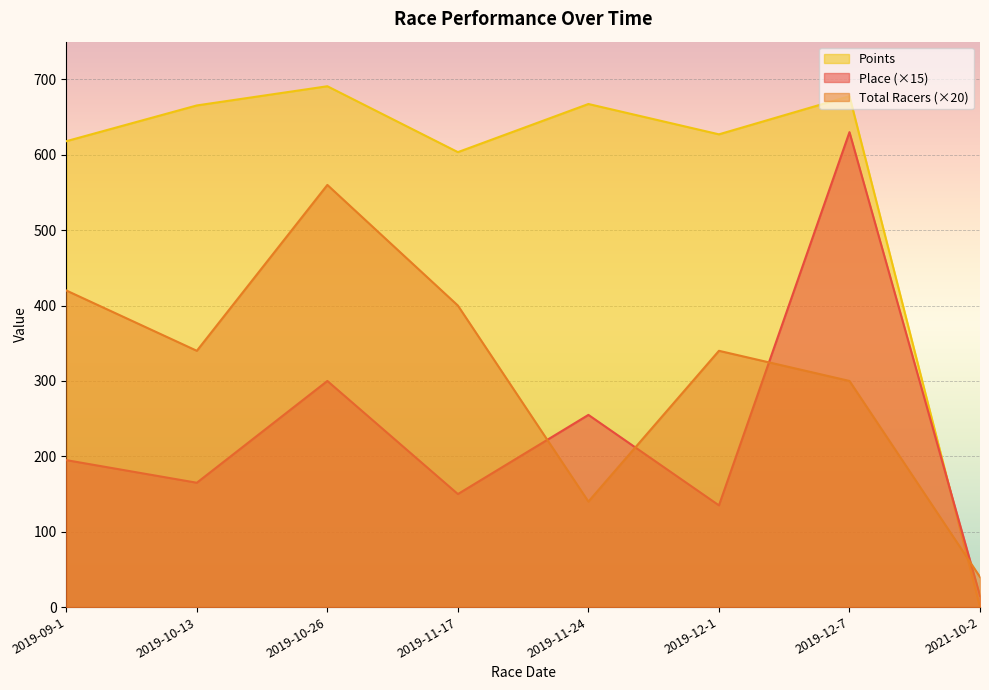

What is the label of the 3rd point from the right?

2019-12-1